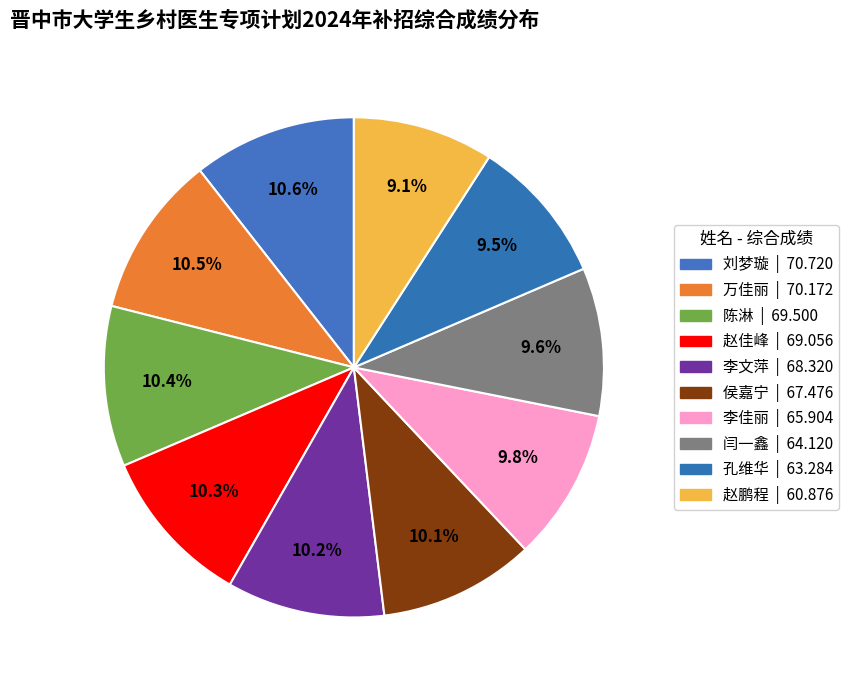

What is the ratio of the value at 孔维华 to the value at 李佳丽?

1.0